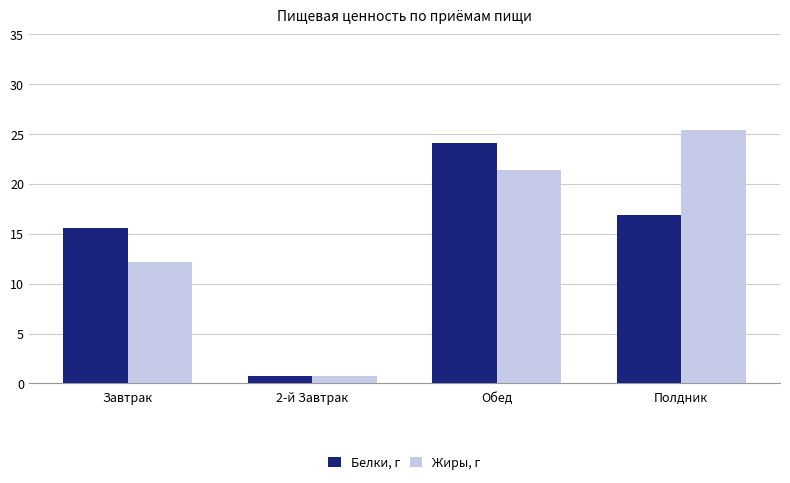

Which series has the largest total across all categories?

Жиры, г